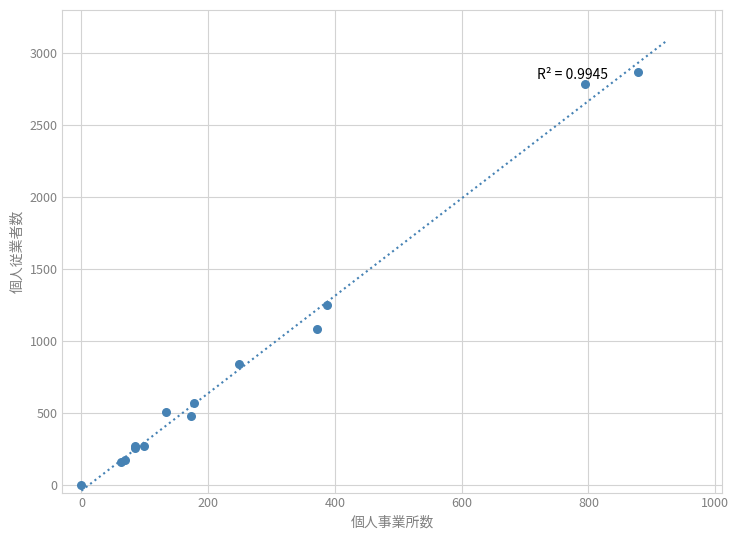

What Y value in the scatter plot is closest to 1434?

1253